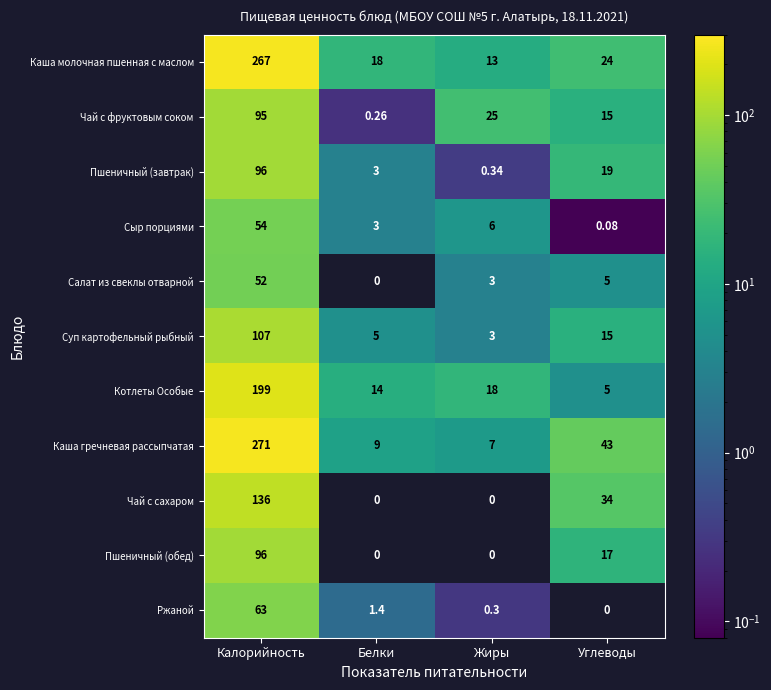

True or false: Салат из свеклы отварной has a value of 3.0 at Жиры.

True